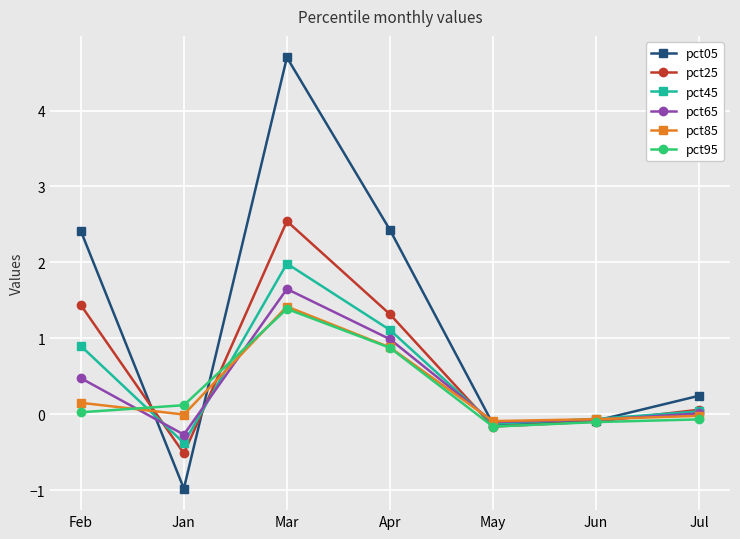

What is the difference between the highest and lowest values at Apr?

1.6